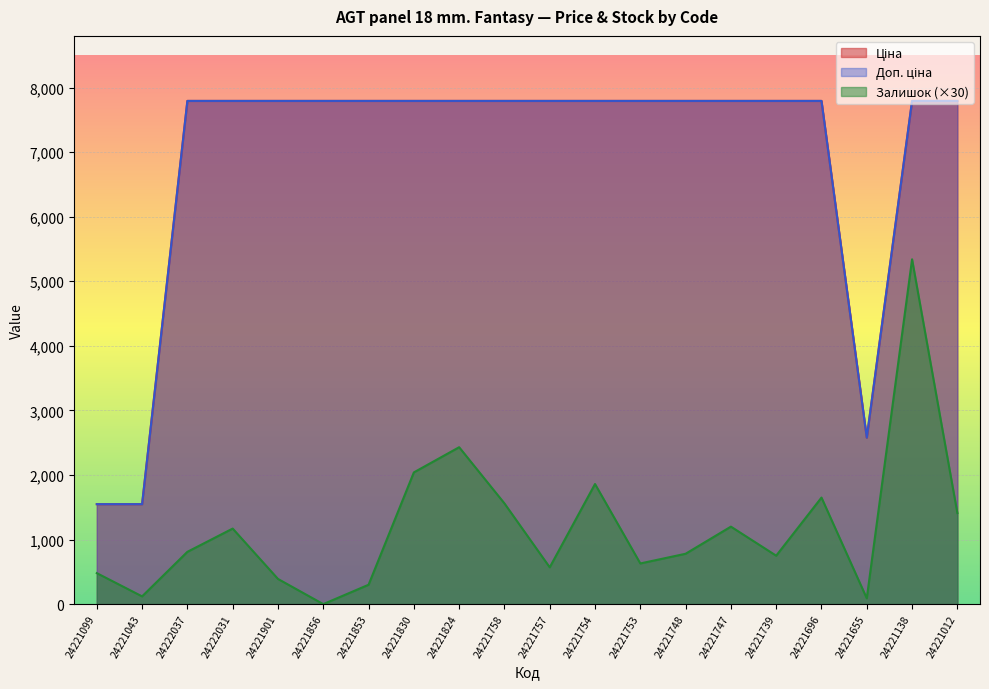

True or false: Доп. ціна has a value of 7792.9 at 24221754.

True